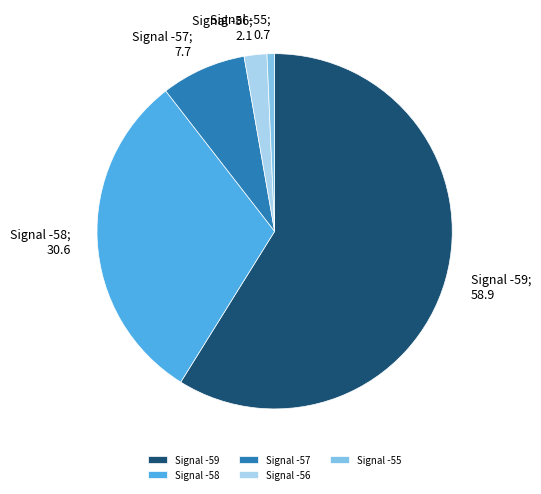

What is the smallest slice in the pie chart?

Signal -55